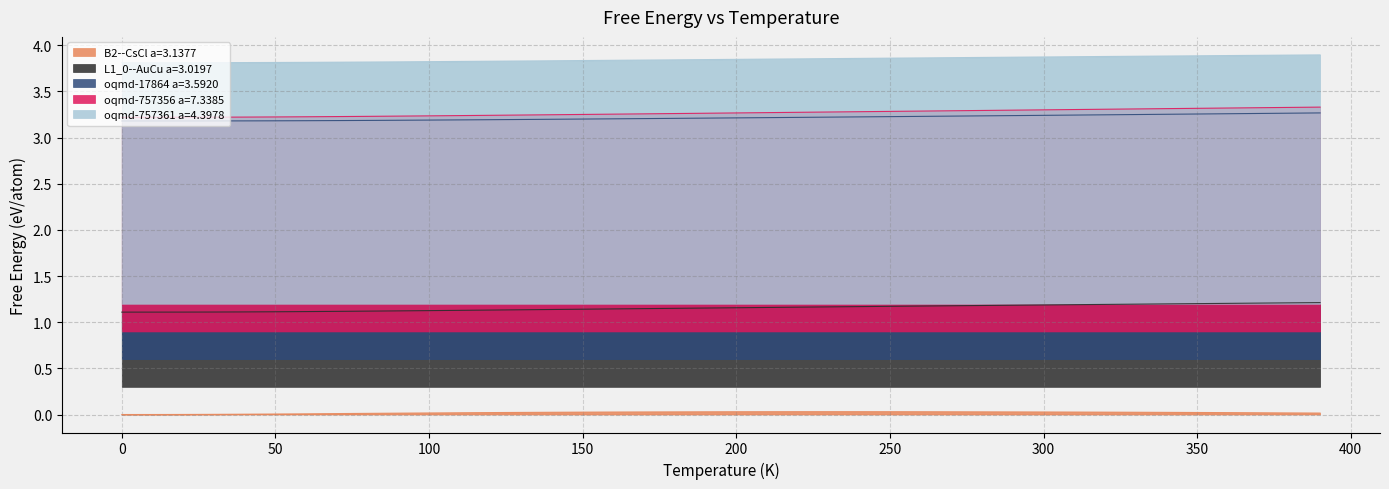

Is it true that oqmd-757361 a=4.3978 equals 3.8 at 50?

True